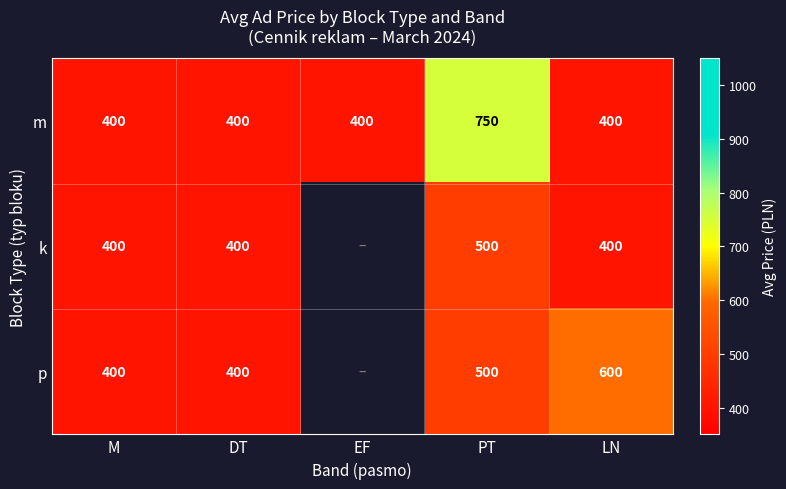

Which has a higher value, LN or PT?

PT